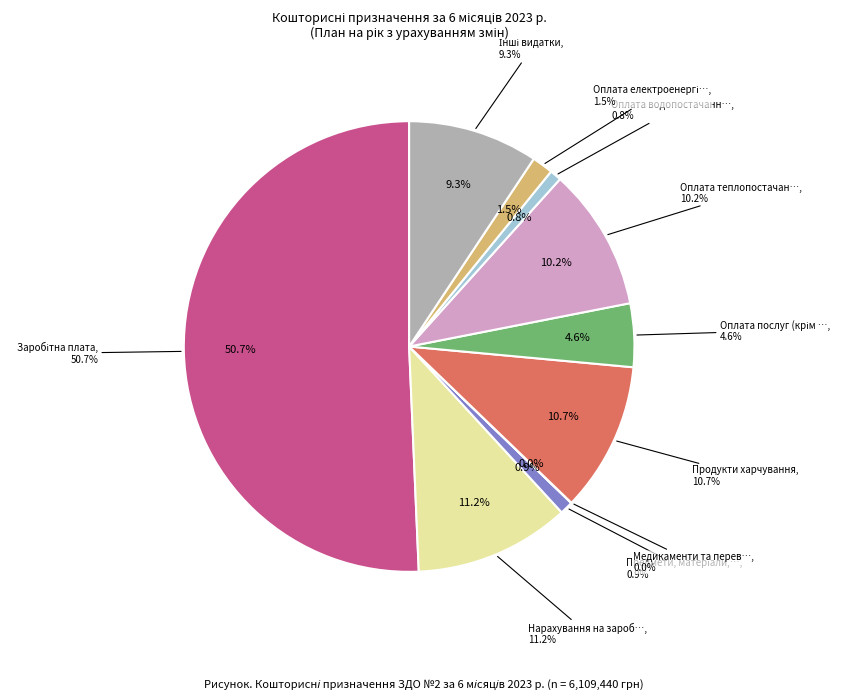

To the nearest percent, what is the difference between the Предмети, матеріали, обладнання and Продукти харчування slice percentages?

10%